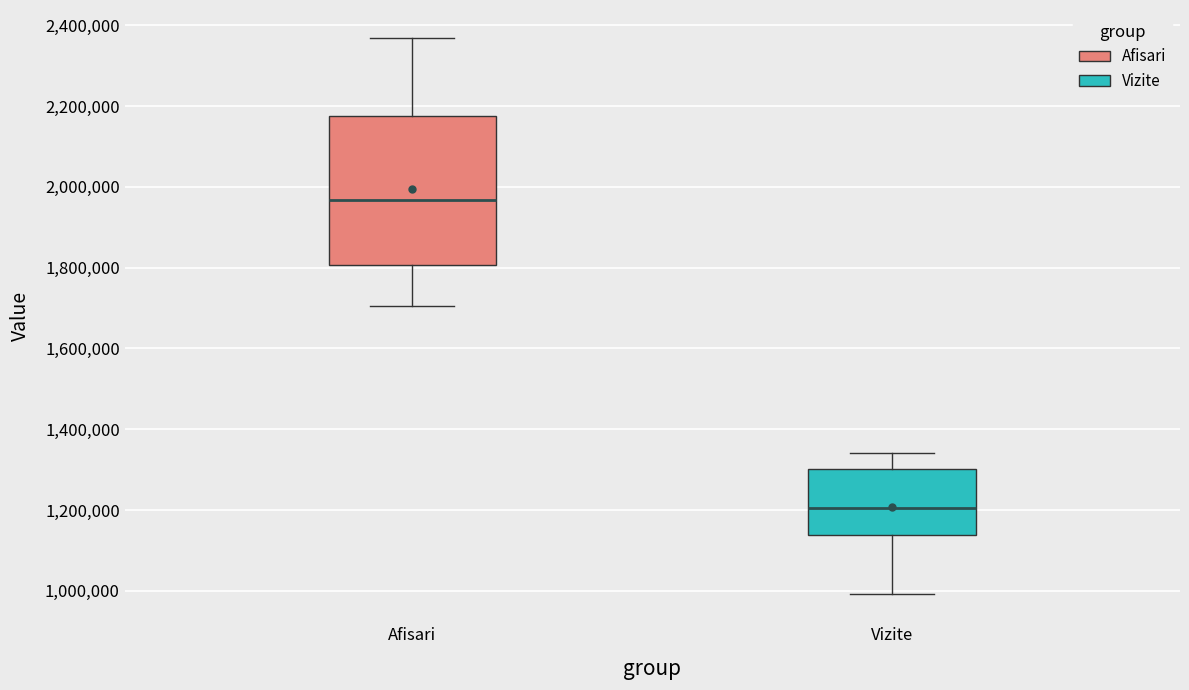

Reading left to right, read every box against the y-axis: the position of its median line, the range the box covers, and the ends of its whiskers. The values are not printed on the chart, so give them approximately, as read against the axis.

Afisari: median 1960000, box 1800000 to 2180000, whiskers 1700000 to 2360000
Vizite: median 1200000, box 1140000 to 1300000, whiskers 1000000 to 1340000